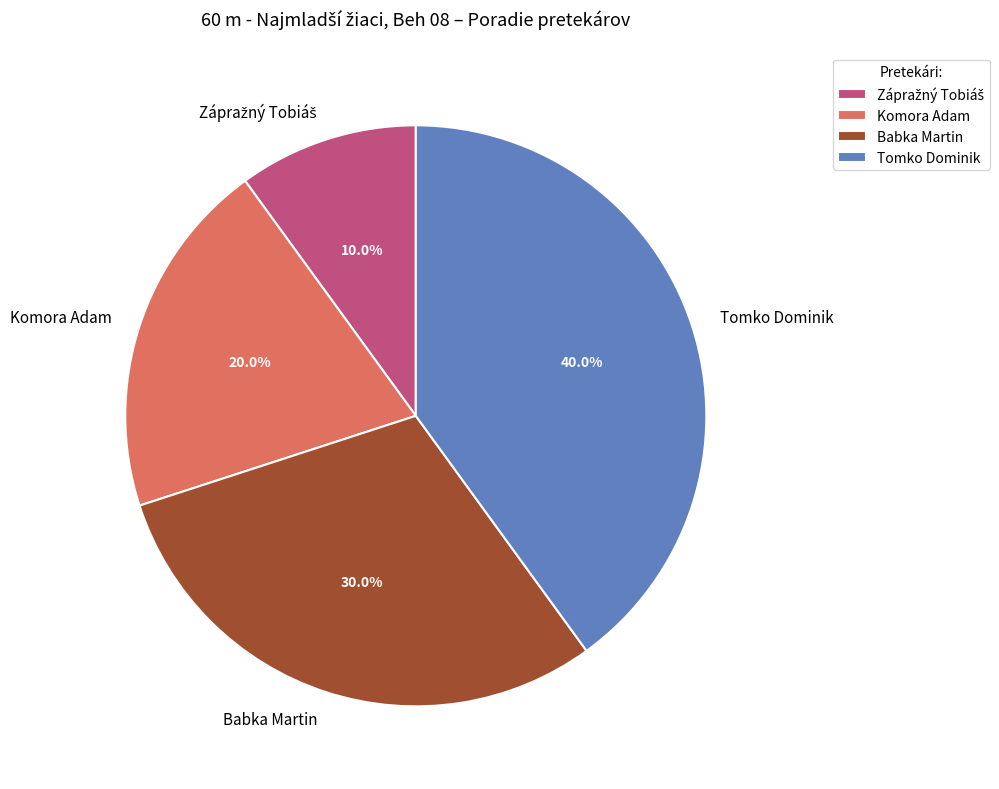

Which slice is the largest?

Tomko Dominik